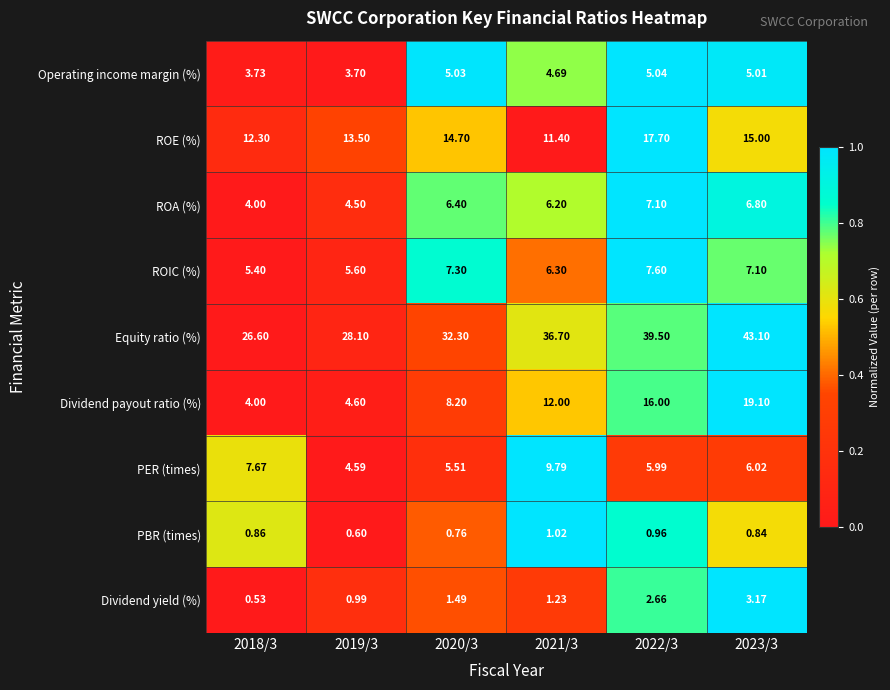

Which series has the widest spread of values?

Equity ratio (%)